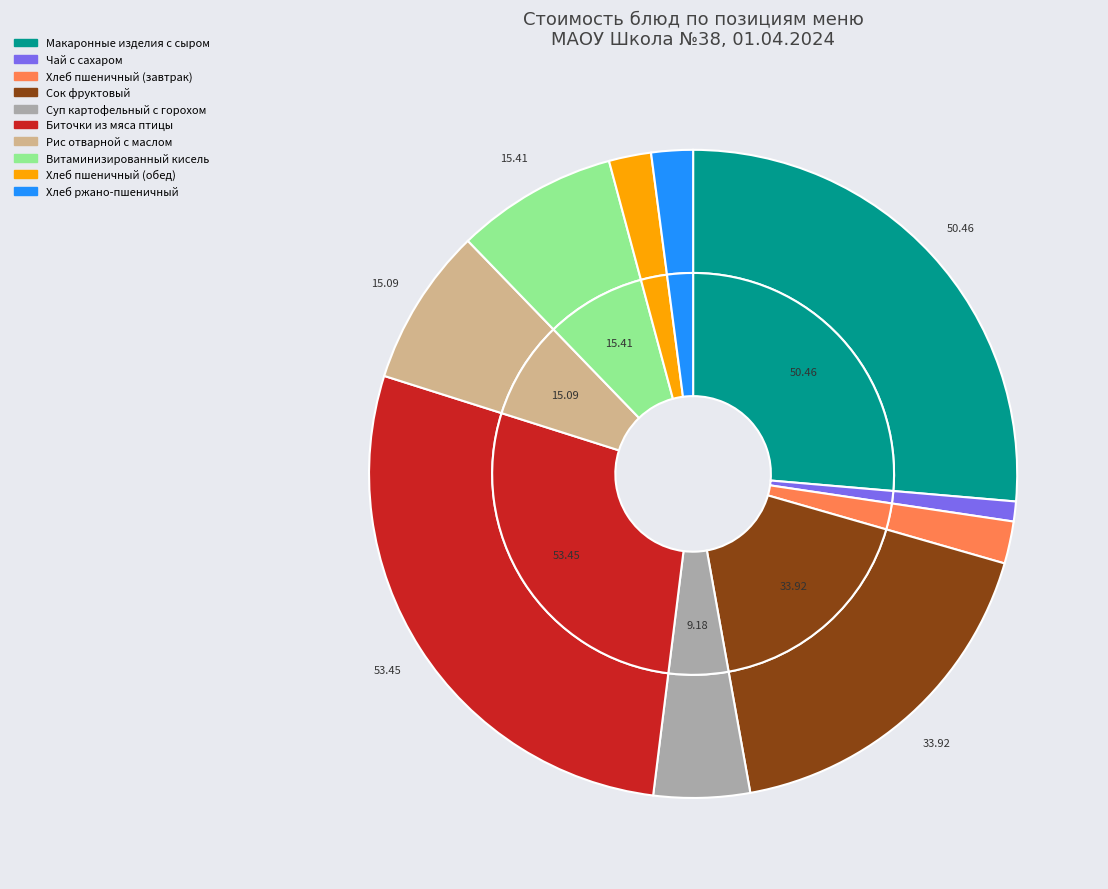

Is it true that Витаминизированный кисель is 1% of the pie?

False